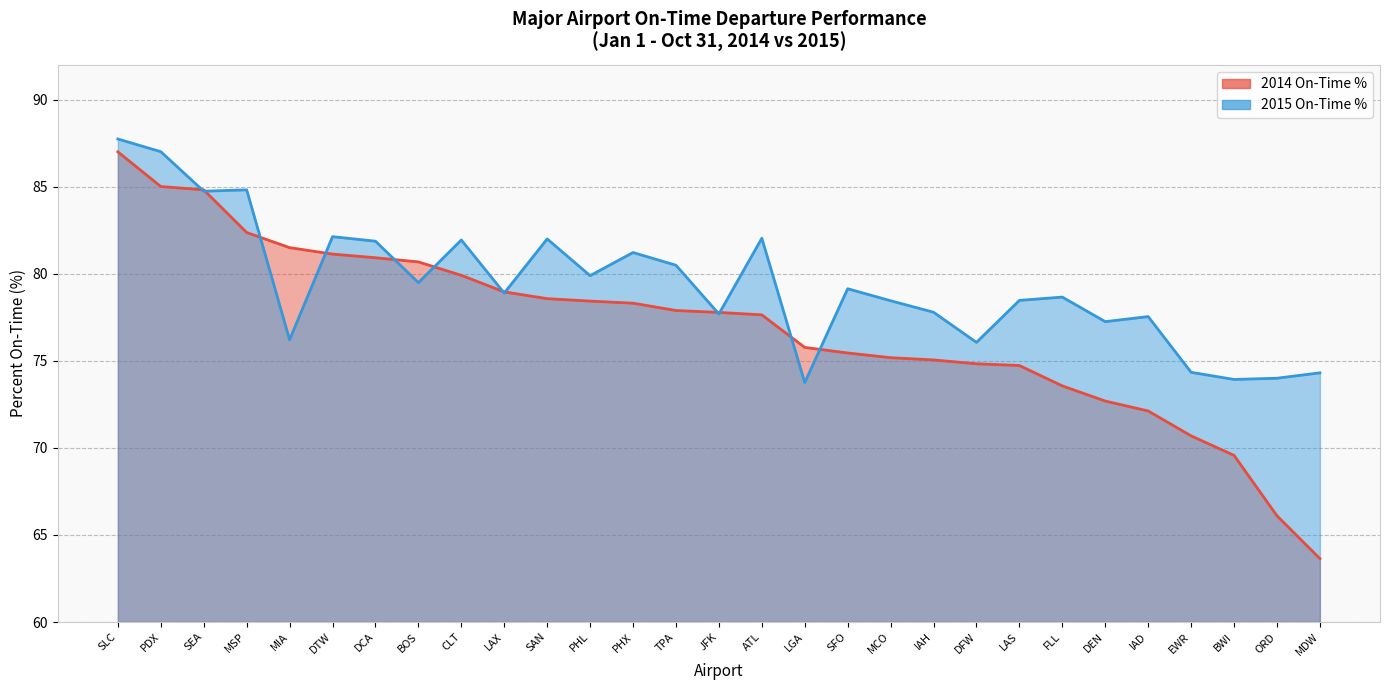

What position from the right is BOS?

22